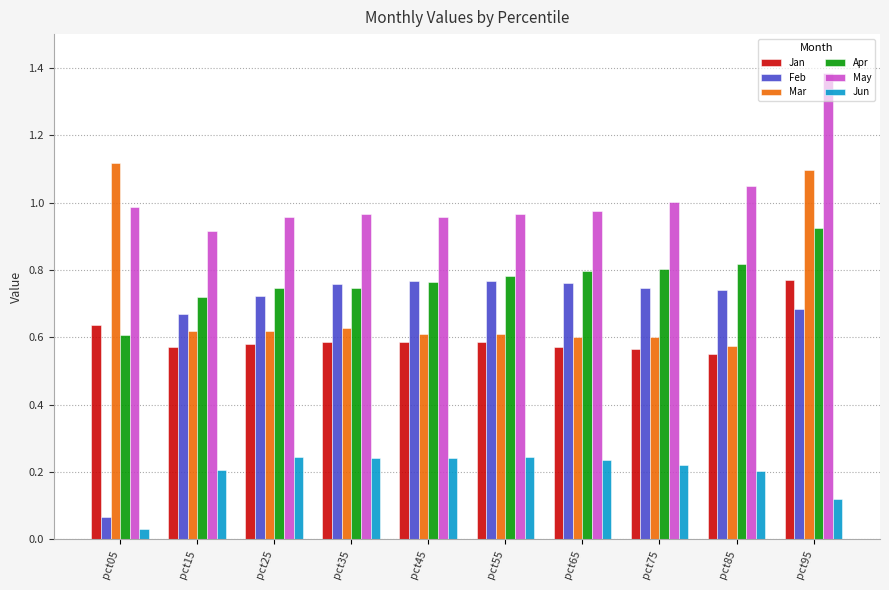

Is the value of Feb at pct15 greater than the value of May at pct15?

No